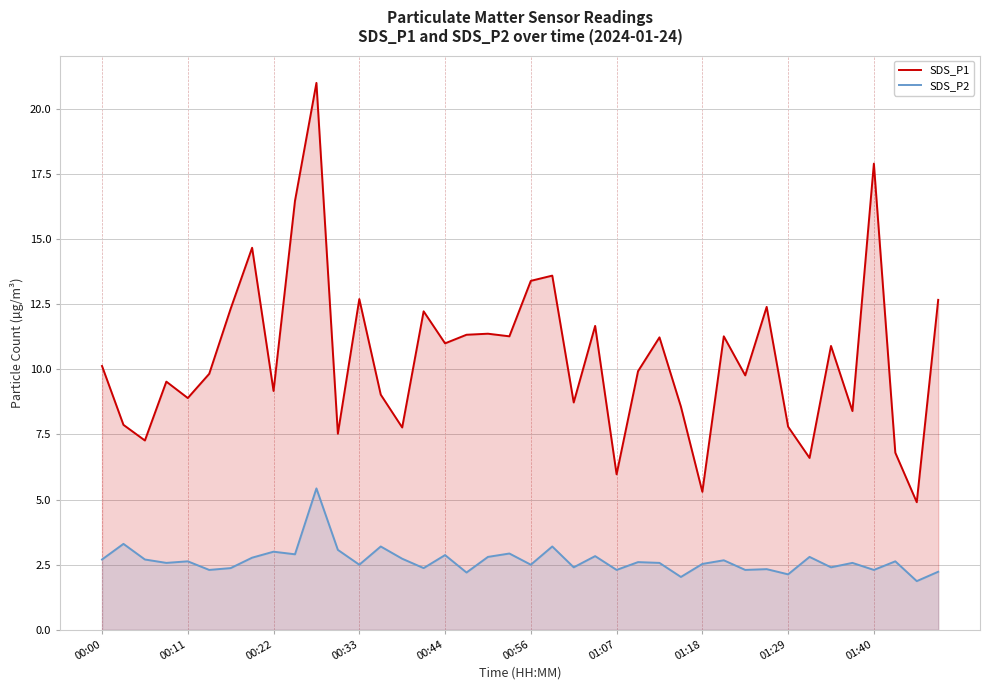

Is it true that SDS_P2 equals 1.5 at 00:44?

False